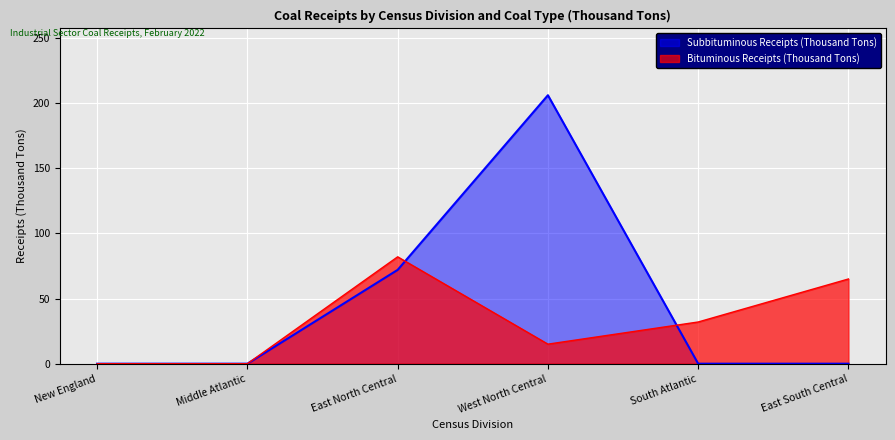

The value of Subbituminous Receipts (Thousand Tons) at Middle Atlantic is 127. True or false?

False